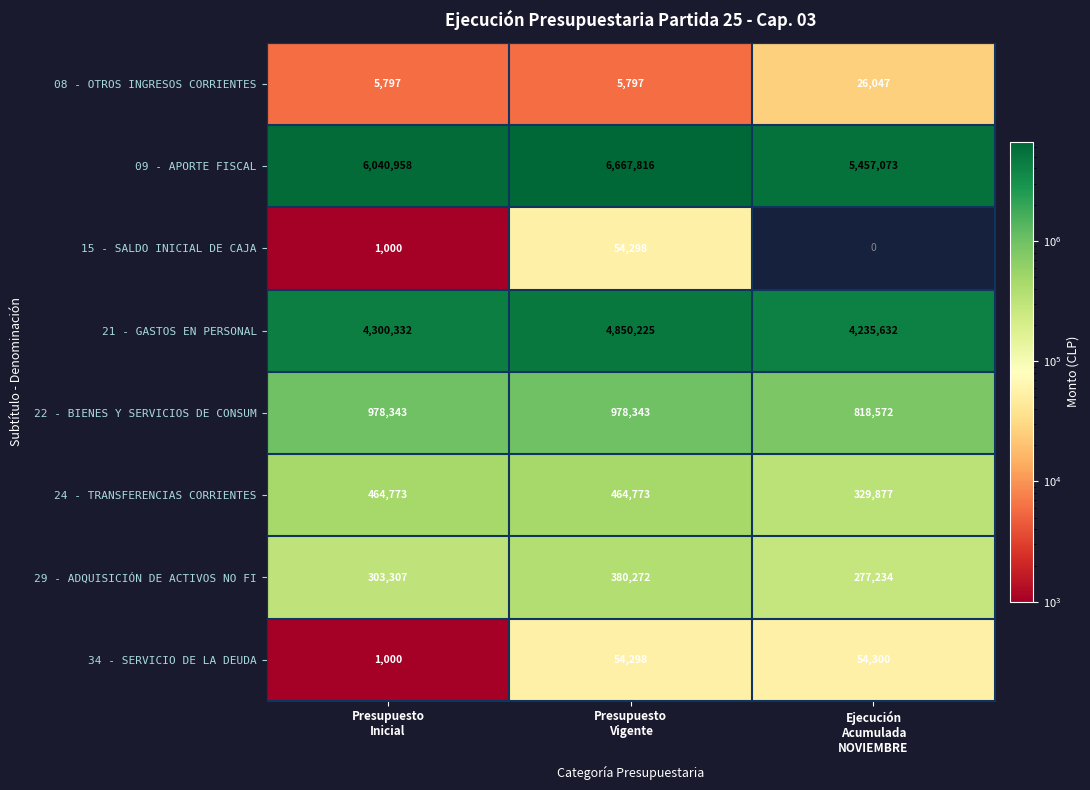

At how many categories does at least one series exceed 4036913?

3